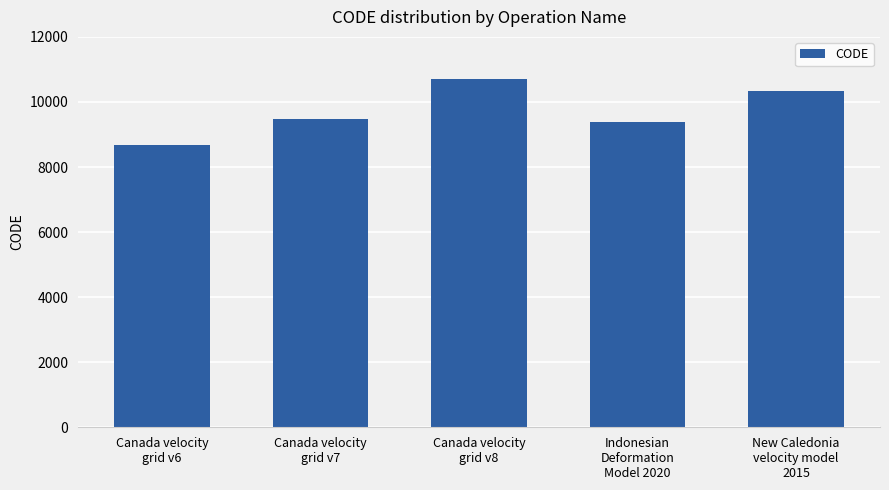

The chart shows a value of 8676 at Canada velocity
grid v6. True or false?

True